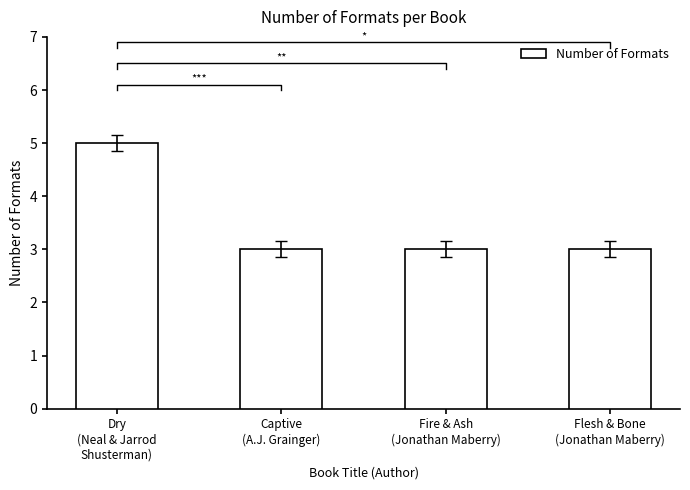

Rank the categories by value from lowest to highest.

Captive
(A.J. Grainger), Fire & Ash
(Jonathan Maberry), Flesh & Bone
(Jonathan Maberry), Dry
(Neal & Jarrod
Shusterman)